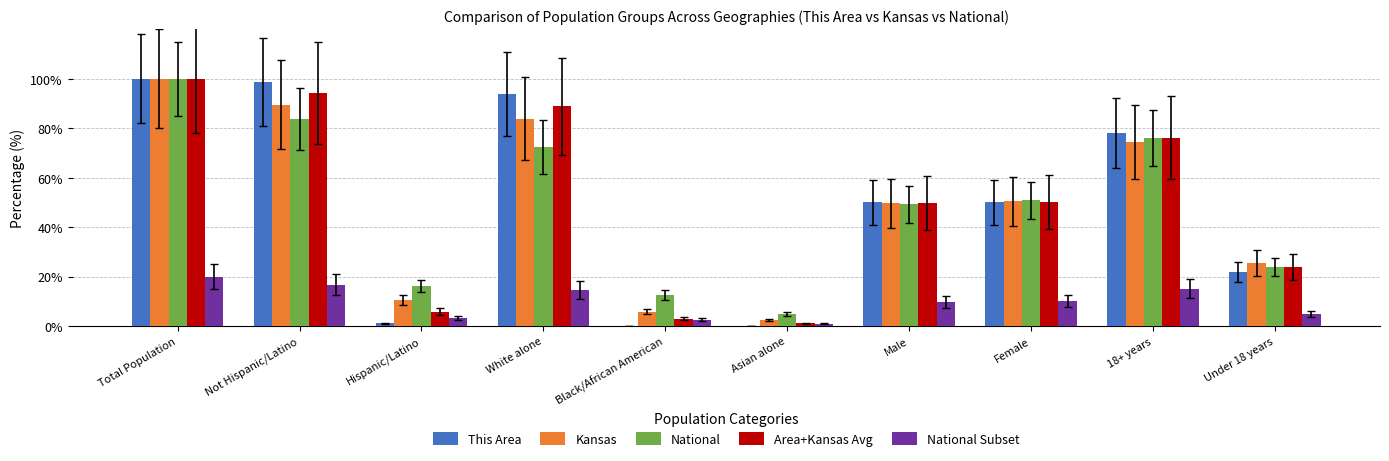

Read the Area+Kansas Avg value at Black/African American.

3.0